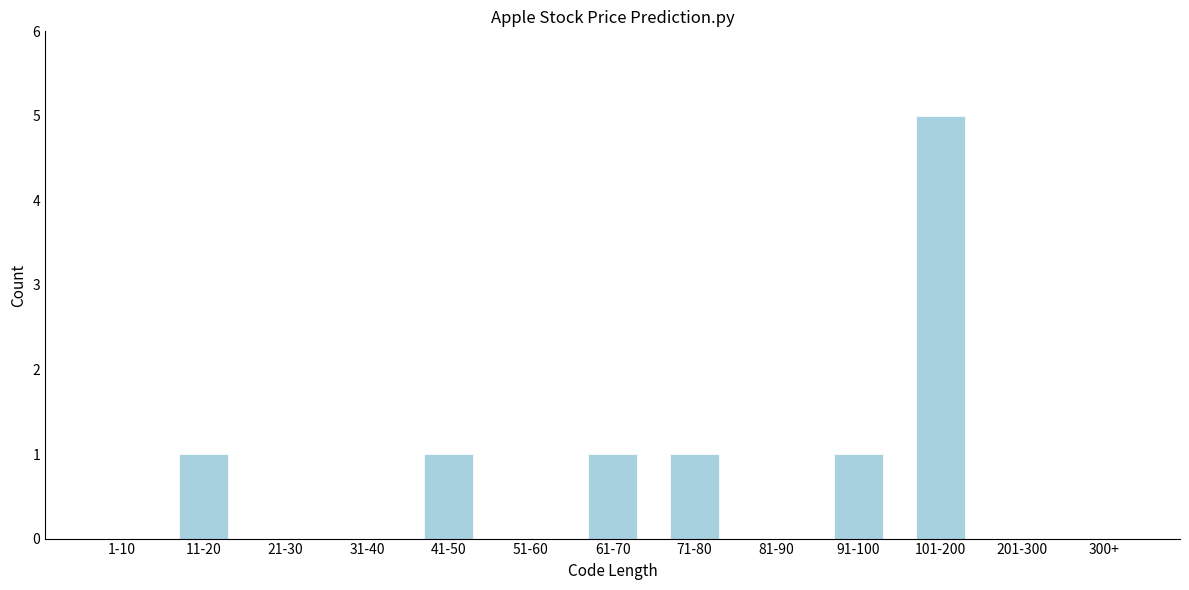

Reading right to left, transcribe all the data shown in this chart.

300+=0	201-300=0	101-200=5	91-100=1	81-90=0	71-80=1	61-70=1	51-60=0	41-50=1	31-40=0	21-30=0	11-20=1	1-10=0